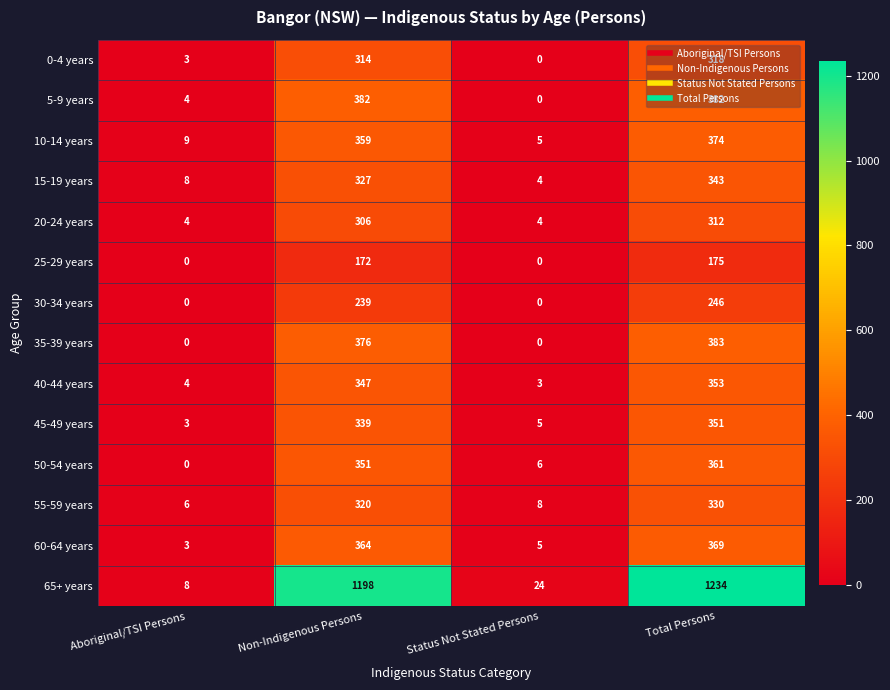

Rank the series at Non-Indigenous Persons from highest to lowest value.

65+ years, 5-9 years, 35-39 years, 60-64 years, 10-14 years, 50-54 years, 40-44 years, 45-49 years, 15-19 years, 55-59 years, 0-4 years, 20-24 years, 30-34 years, 25-29 years